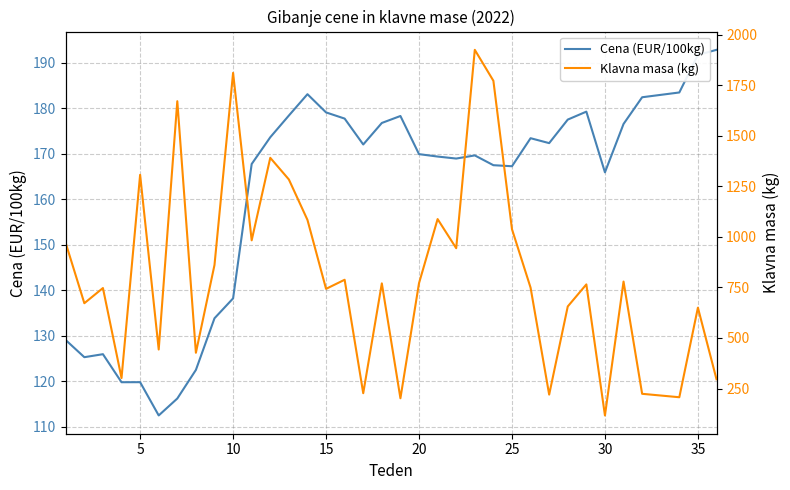

What is the value of the Klavna masa (kg) point at the 9th from the left?

861.0